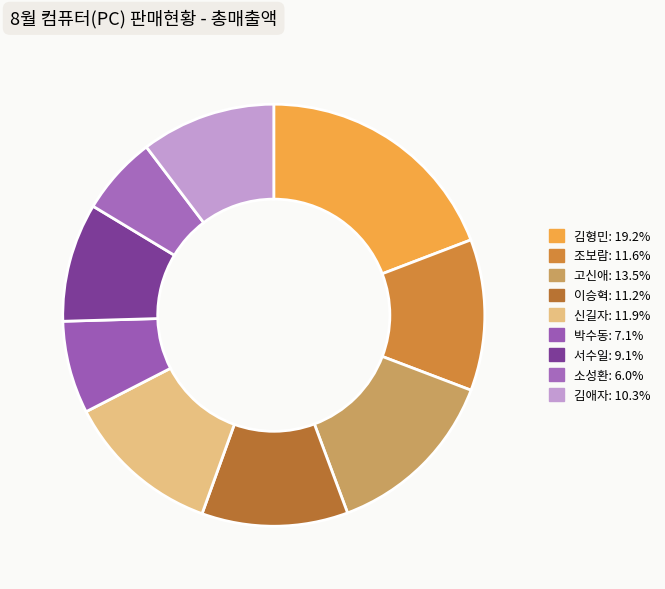

What is the smallest slice in the pie chart?

소성환